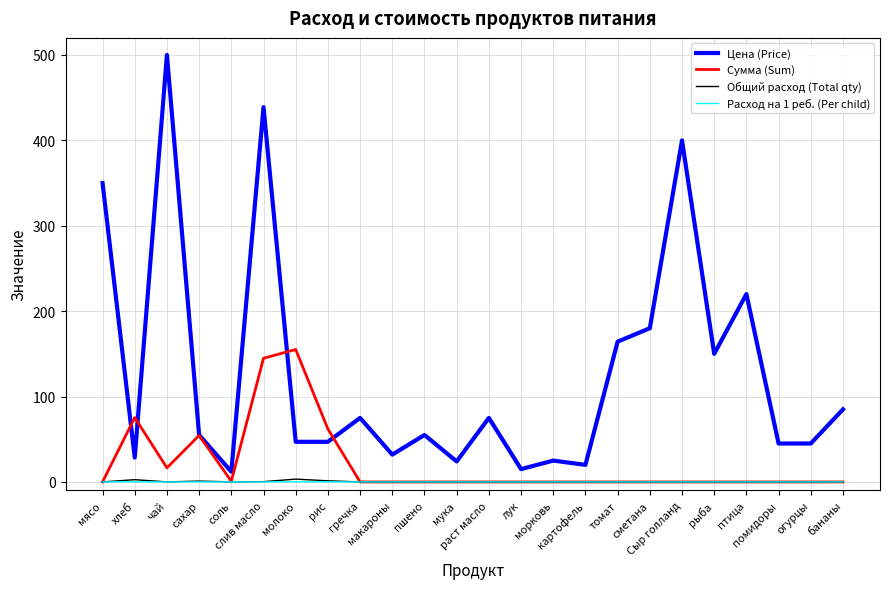

True or false: Расход на 1 реб. (Per child) and Цена (Price) intersect in this chart.

False